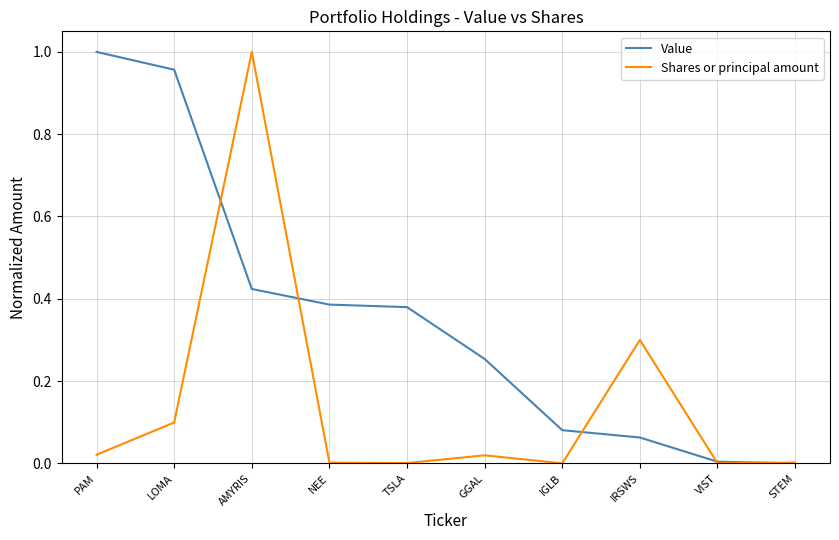

Which series has the largest total across all categories?

Value